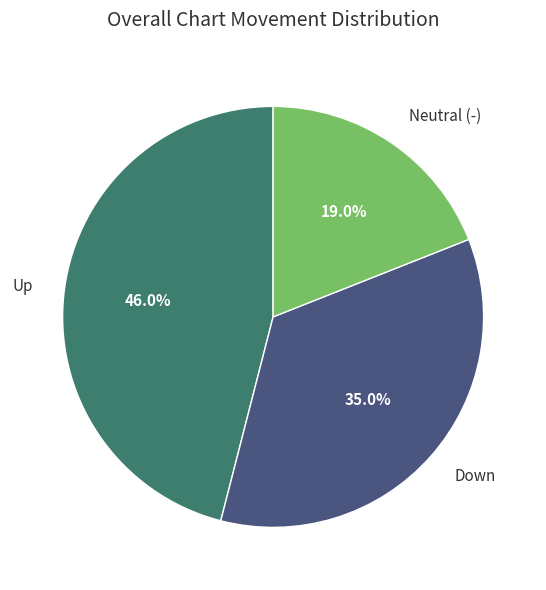

Rank the categories by value from lowest to highest.

Neutral (-), Down, Up